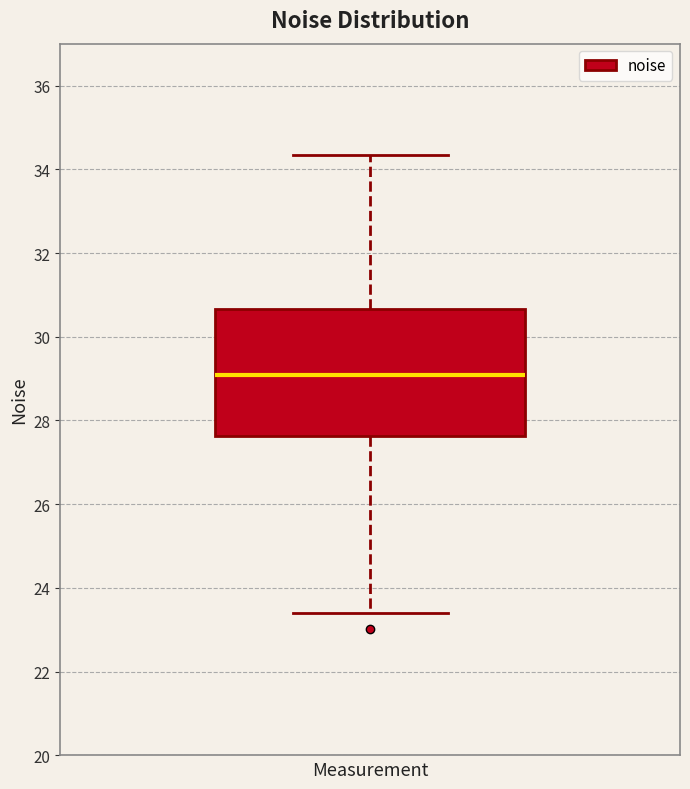

Where does the upper whisker of the box end on the y-axis? The values are not printed on the chart, so give them approximately, as read against the axis.

34.4